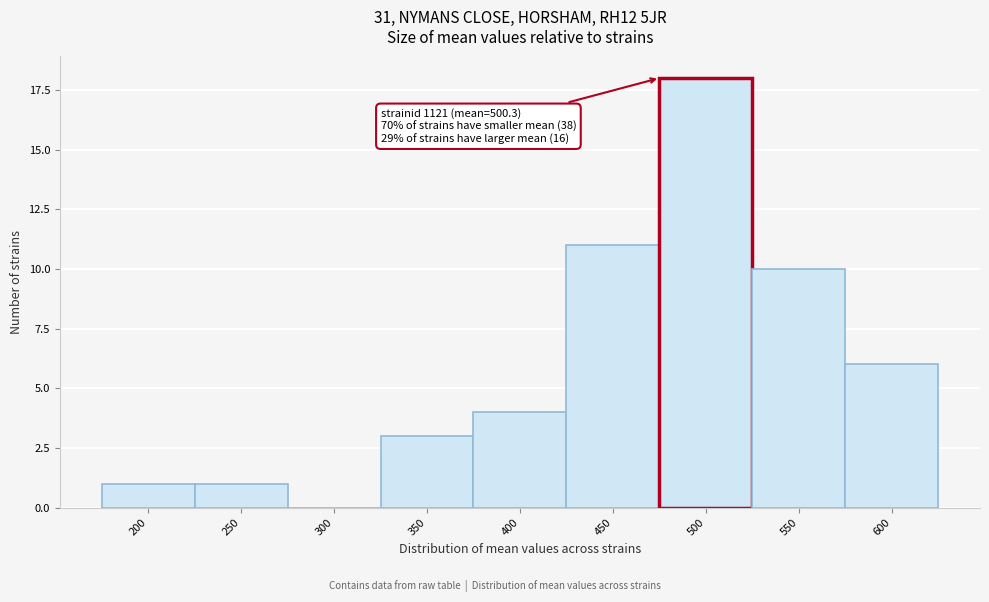

Reading left to right, list all the values displayed in this chart.

200=1	250=1	300=0	350=3	400=4	450=11	500=18	550=10	600=6